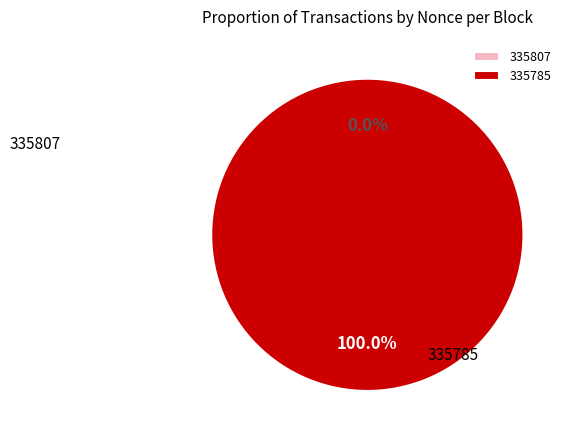

Is it true that 335807 is 1% of the pie?

False